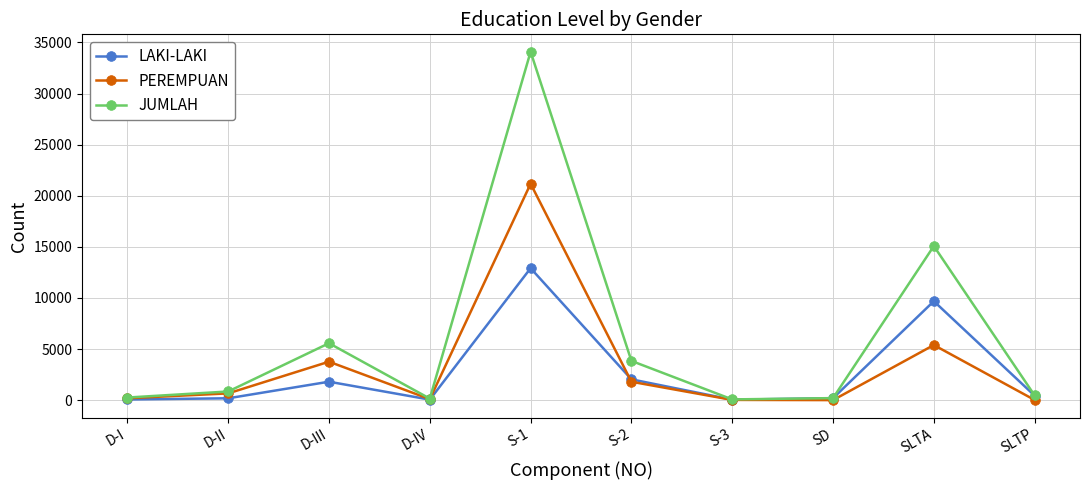

In LAKI-LAKI, how many points are higher than both neighbors (excluding endpoints)?

3